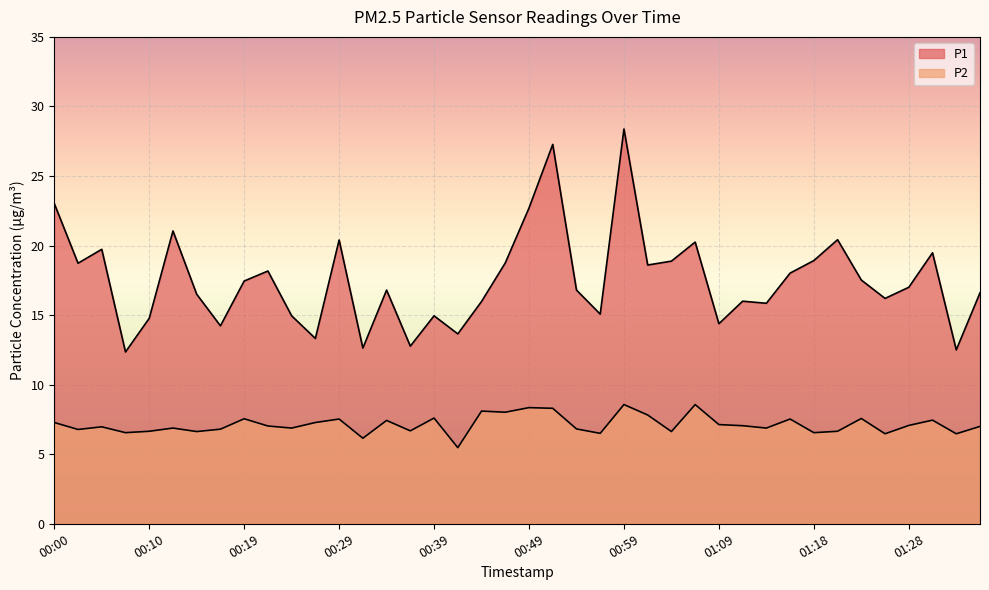

How many interior local valleys does the P1 series have?

13